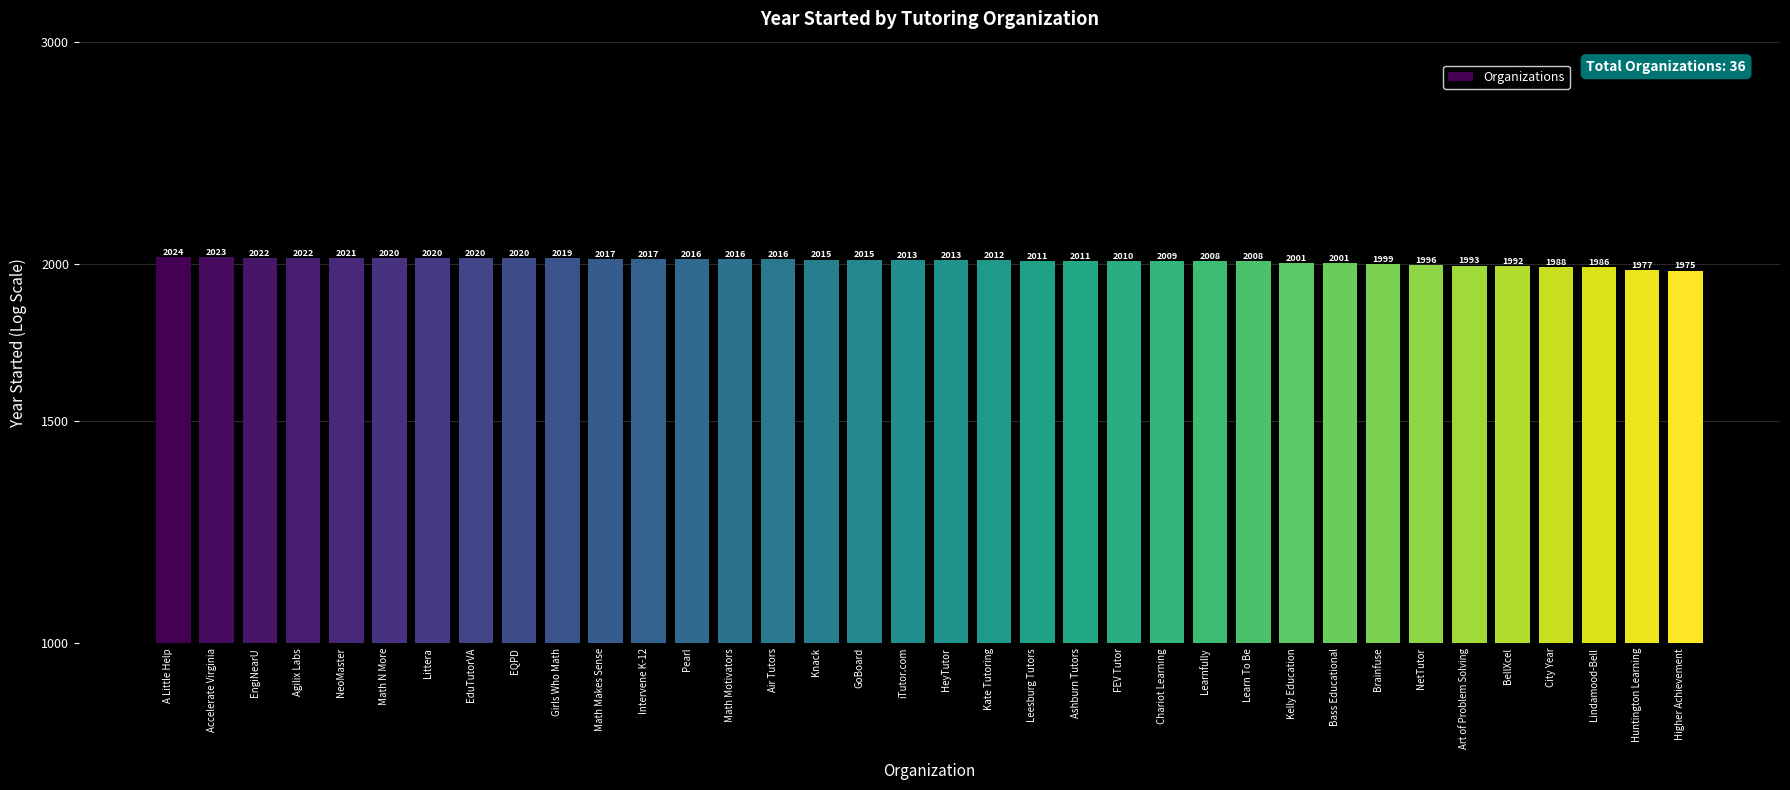

What is the label of the 21st bar from the left?

Leesburg Tutors